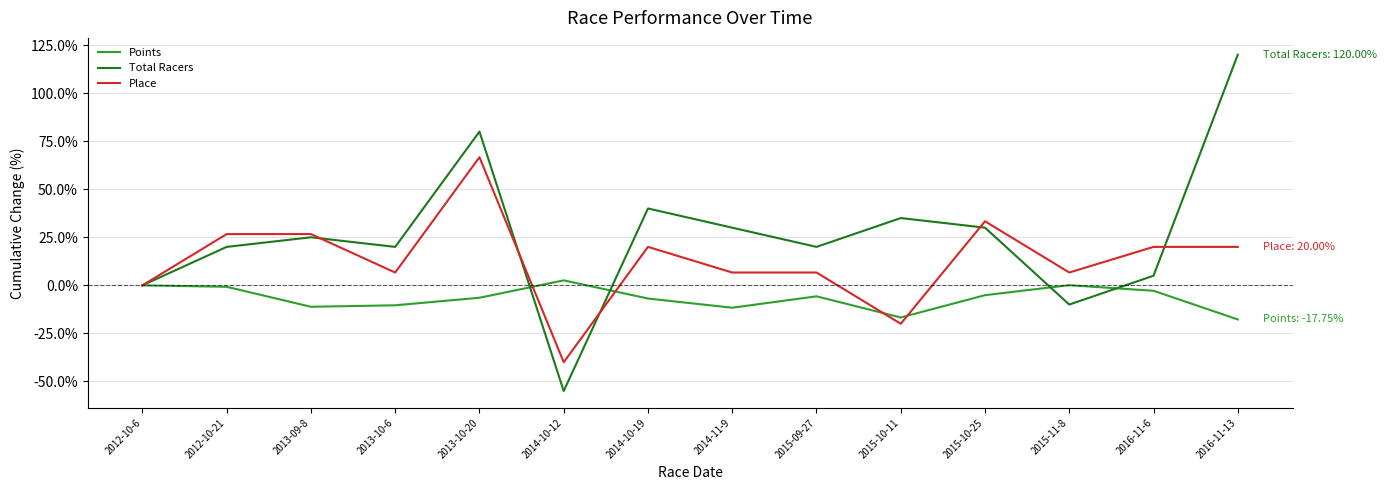

Rank the series by their average value, from highest to lowest.

Total Racers, Place, Points